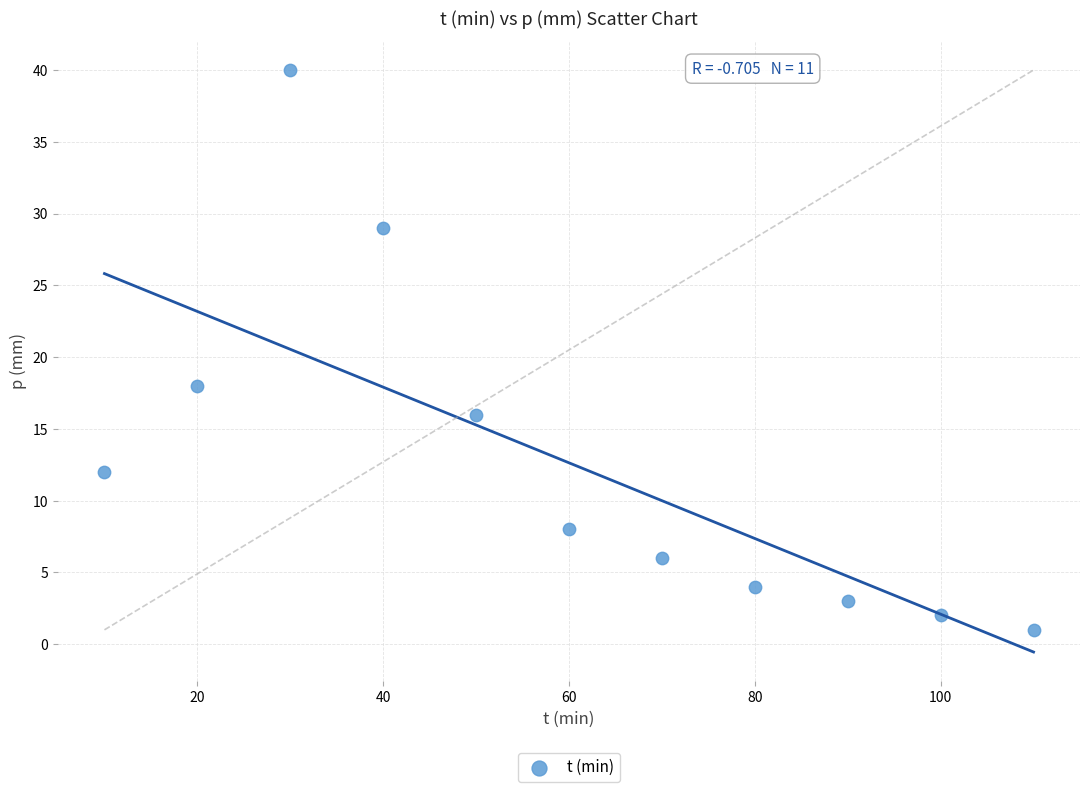

What Y value in the scatter plot is closest to 20?

18